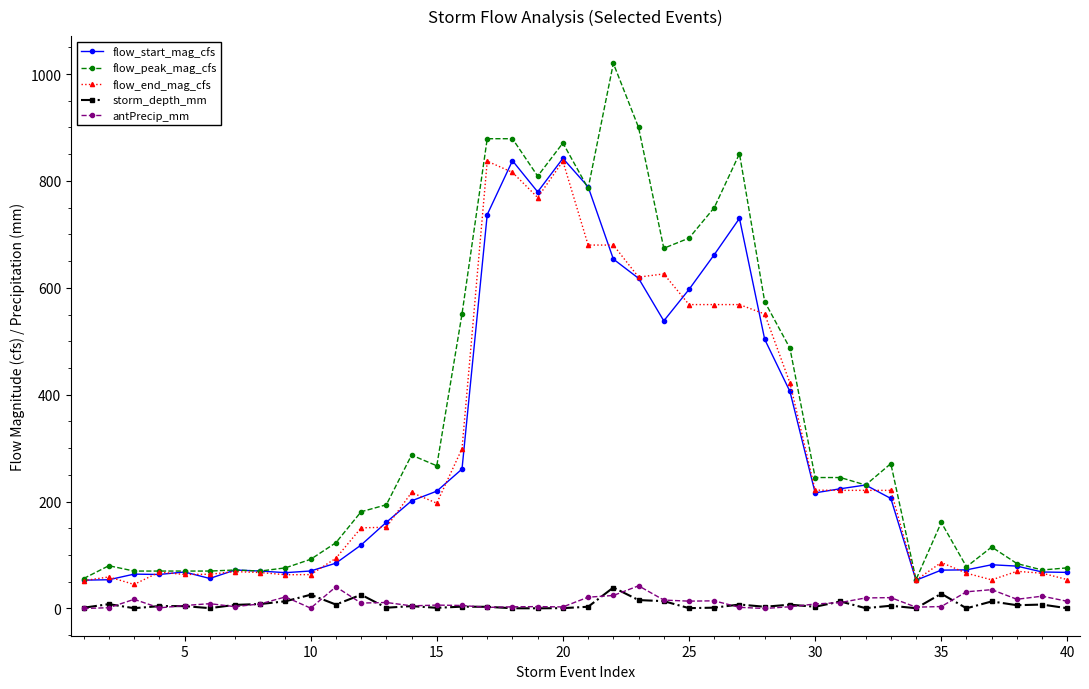

What is the minimum value for flow_start_mag_cfs?

52.9